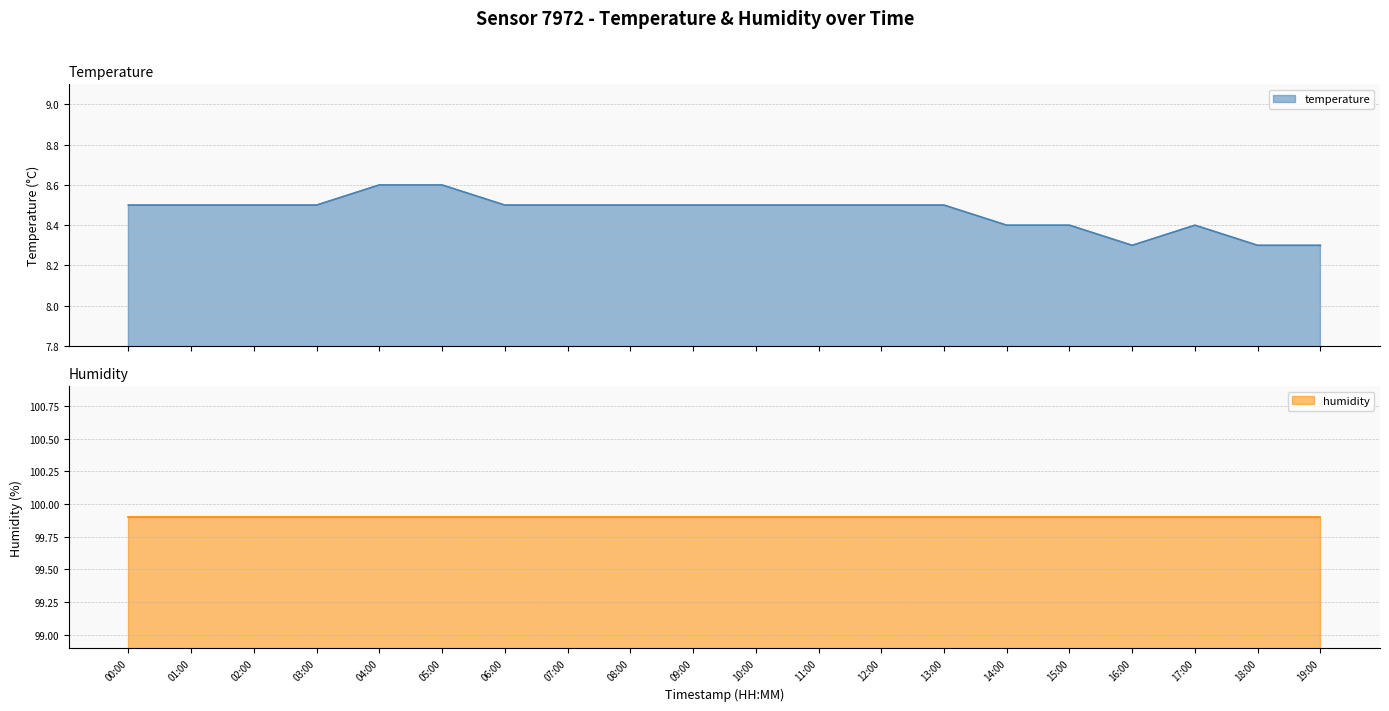

Which has a higher value, 15:00 or 19:00?

15:00